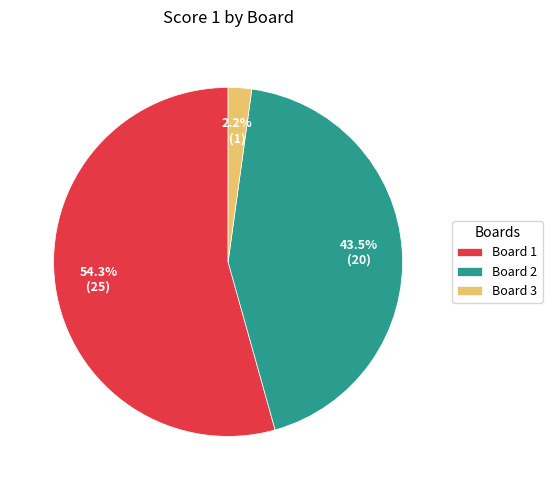

To the nearest percent, what is the difference between the largest and smallest slice percentages?

52%